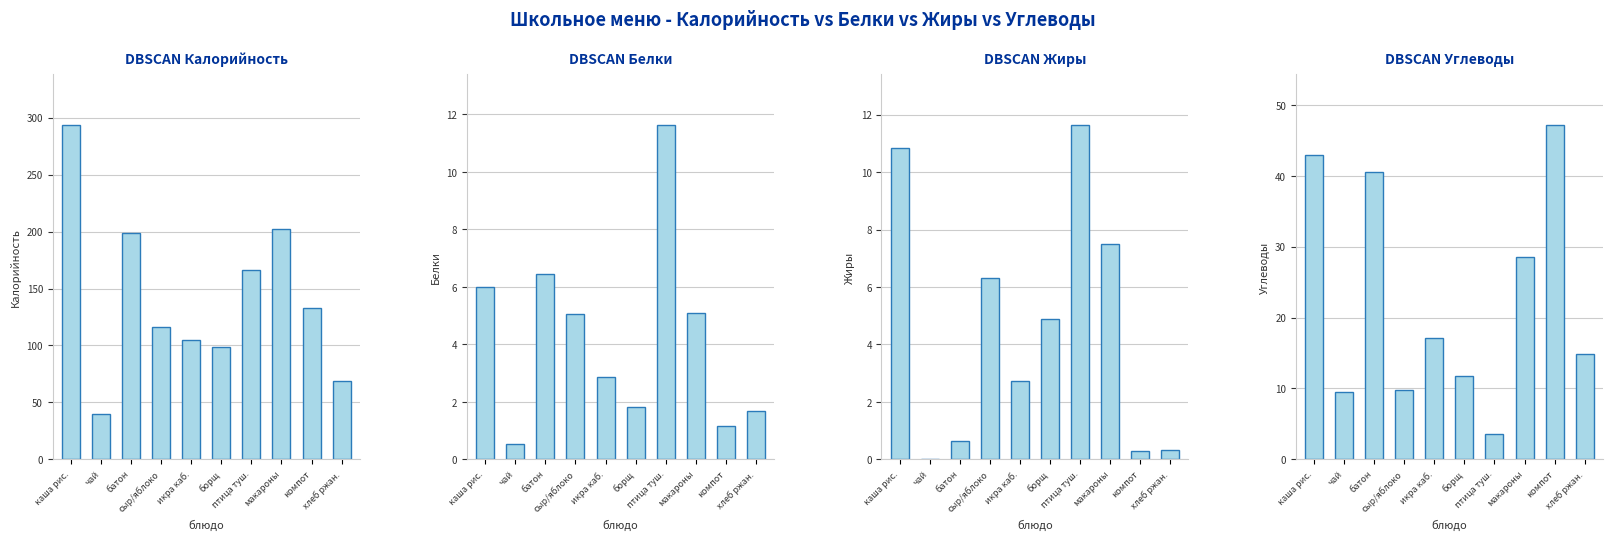

True or false: Калорийность has a value of 86.5 at компот.

False